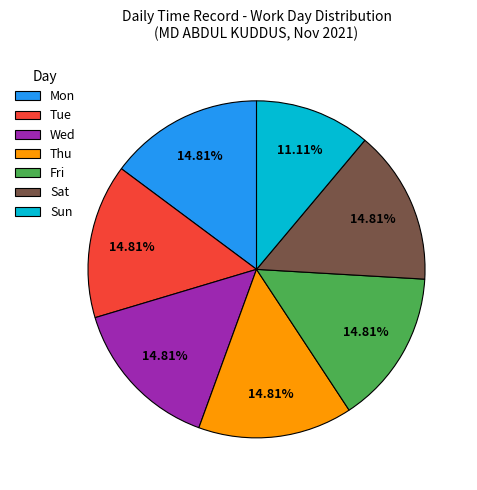

Count the number of slices in the pie.

7